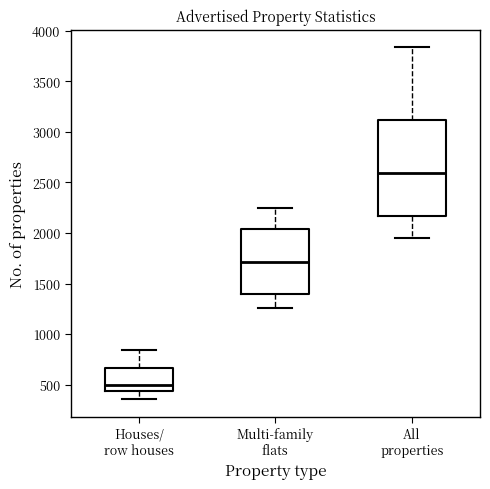

Reading left to right, read every box against the y-axis: the position of its median line, the range the box covers, and the ends of its whiskers. The values are not printed on the chart, so give them approximately, as read against the axis.

Houses/ row houses: median 500, box 450 to 650, whiskers 350 to 850
Multi-family flats: median 1700, box 1400 to 2050, whiskers 1250 to 2250
All properties: median 2600, box 2150 to 3100, whiskers 1950 to 3850